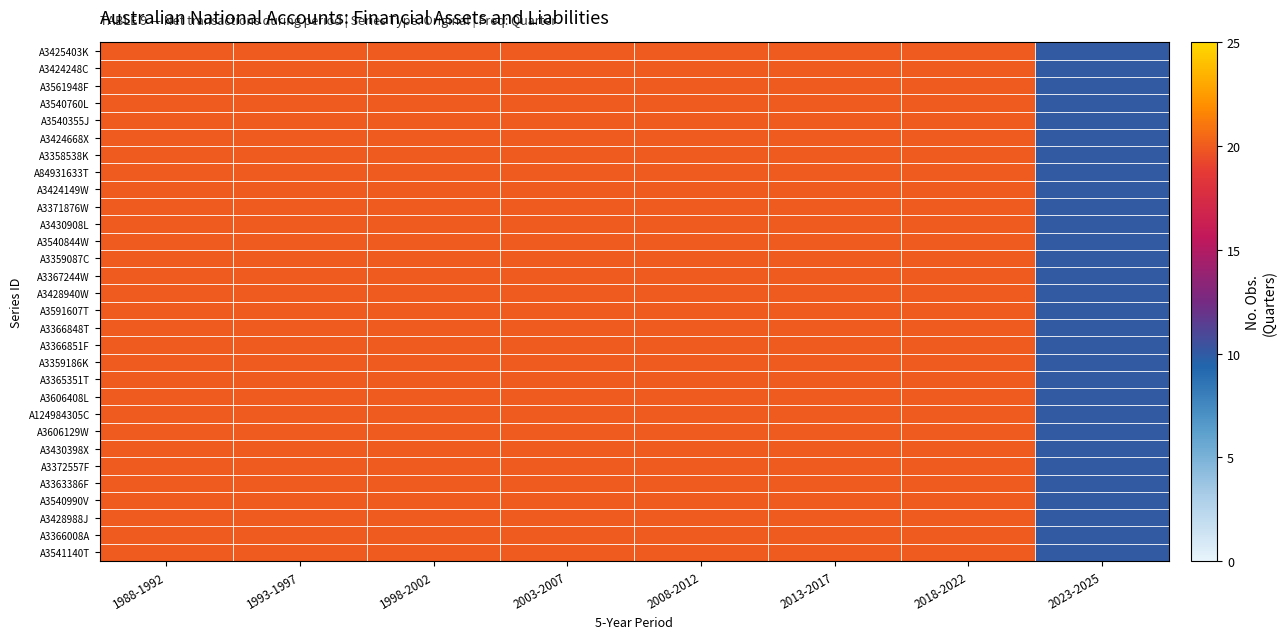

What is the total value across all series at 1993-1997?

600